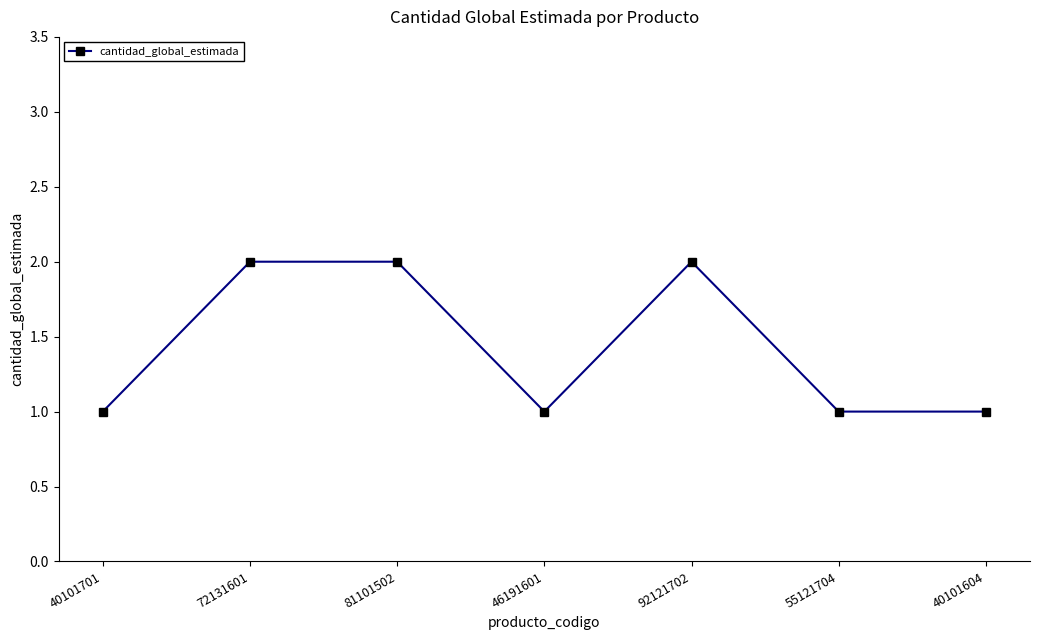

What is the average value?

1